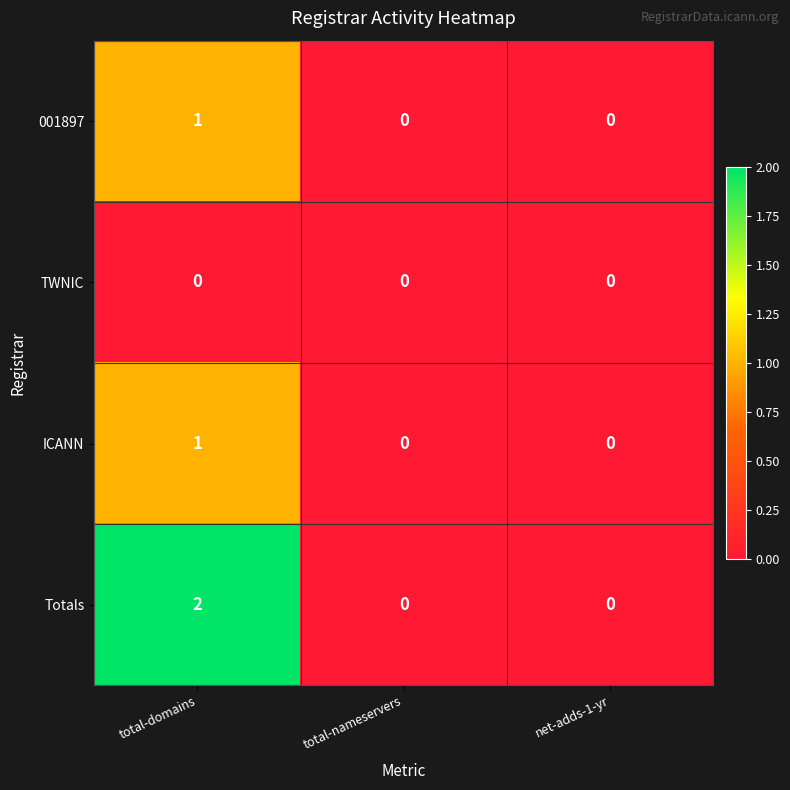

Which category has the highest value across all series?

total-domains